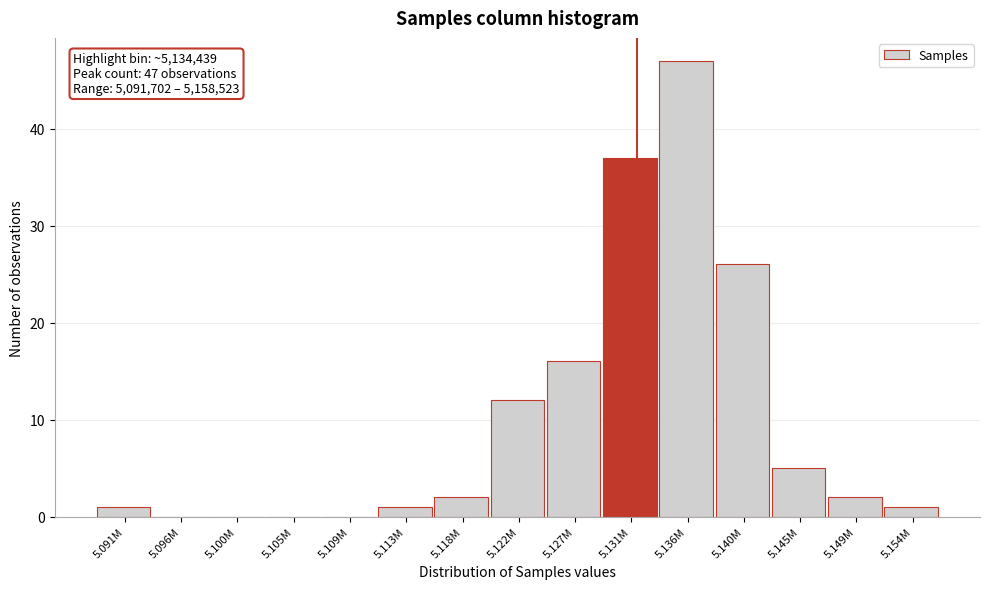

Reading left to right, transcribe all the data shown in this chart.

5.091M=1	5.096M=0	5.100M=0	5.105M=0	5.109M=0	5.113M=1	5.118M=2	5.122M=12	5.127M=16	5.131M=37	5.136M=47	5.140M=26	5.145M=5	5.149M=2	5.154M=1